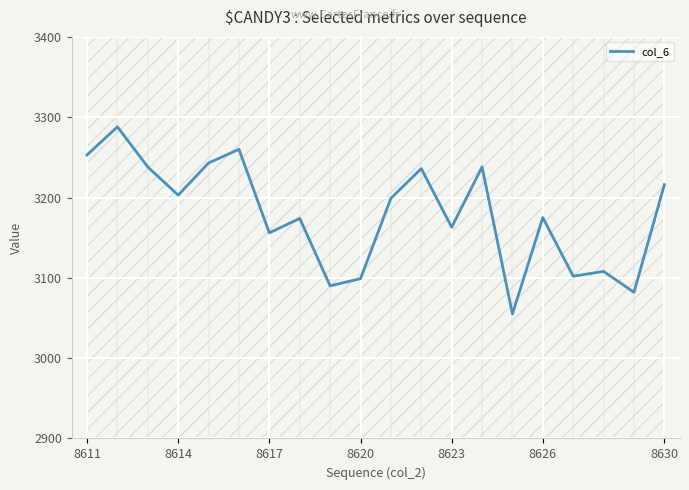

The col_6 series shows 1716 at 8614. True or false?

False